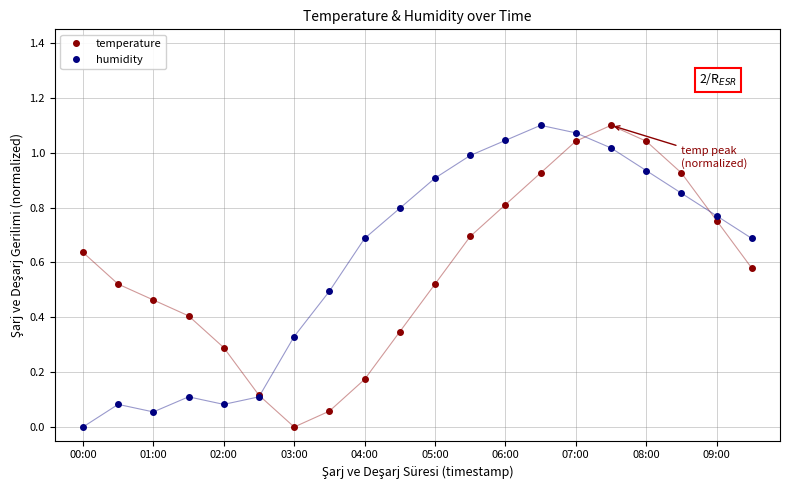

At how many categories does at least one series exceed 0?

20